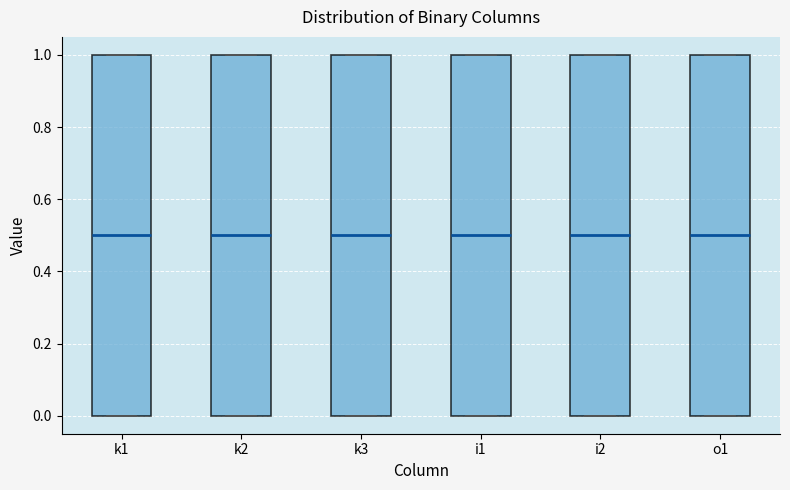

Reading left to right, read every box against the y-axis: the position of its median line, the range the box covers, and the ends of its whiskers. The values are not printed on the chart, so give them approximately, as read against the axis.

k1: median 0.5, box 0.0 to 1.0, whiskers 0.0 to 1.0
k2: median 0.5, box 0.0 to 1.0, whiskers 0.0 to 1.0
k3: median 0.5, box 0.0 to 1.0, whiskers 0.0 to 1.0
i1: median 0.5, box 0.0 to 1.0, whiskers 0.0 to 1.0
i2: median 0.5, box 0.0 to 1.0, whiskers 0.0 to 1.0
o1: median 0.5, box 0.0 to 1.0, whiskers 0.0 to 1.0